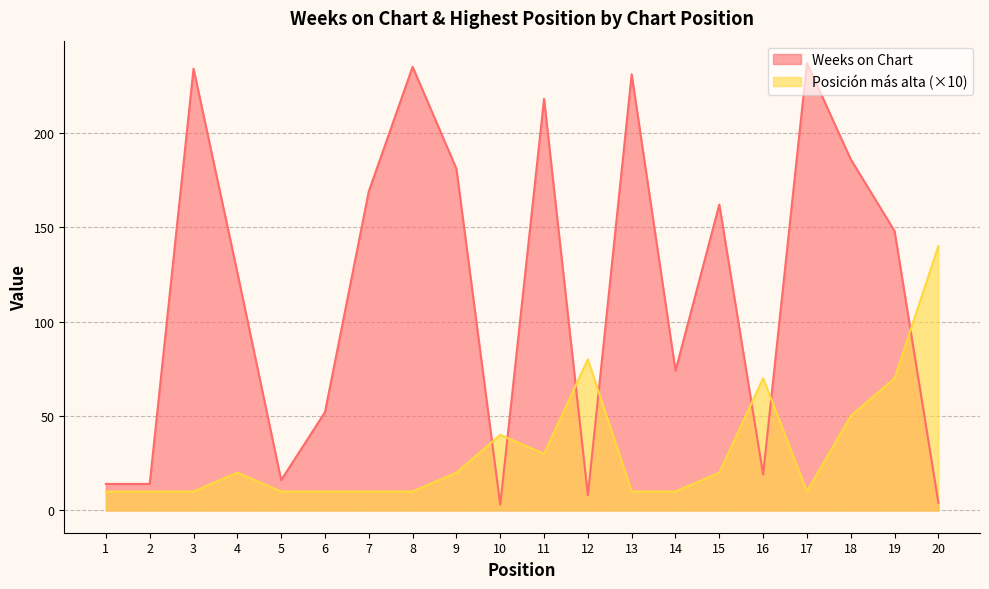

Which series has the largest total across all categories?

Weeks on Chart